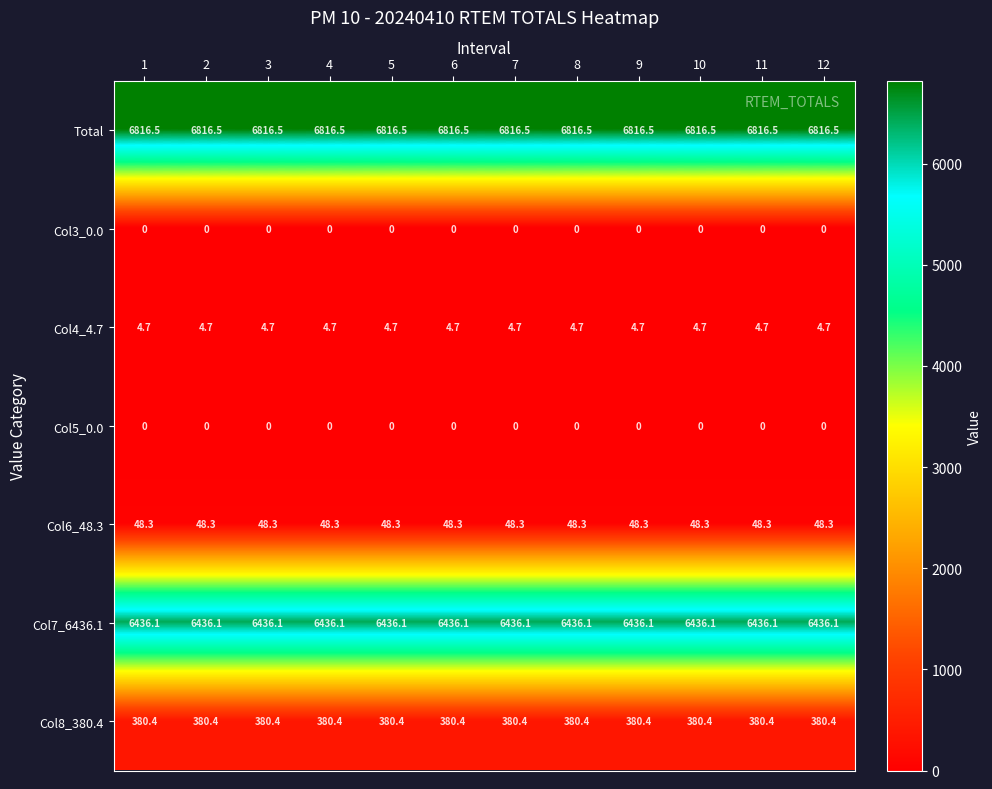

What is the sum of the Col7_6436.1 values at 9 and 12?

12872.2